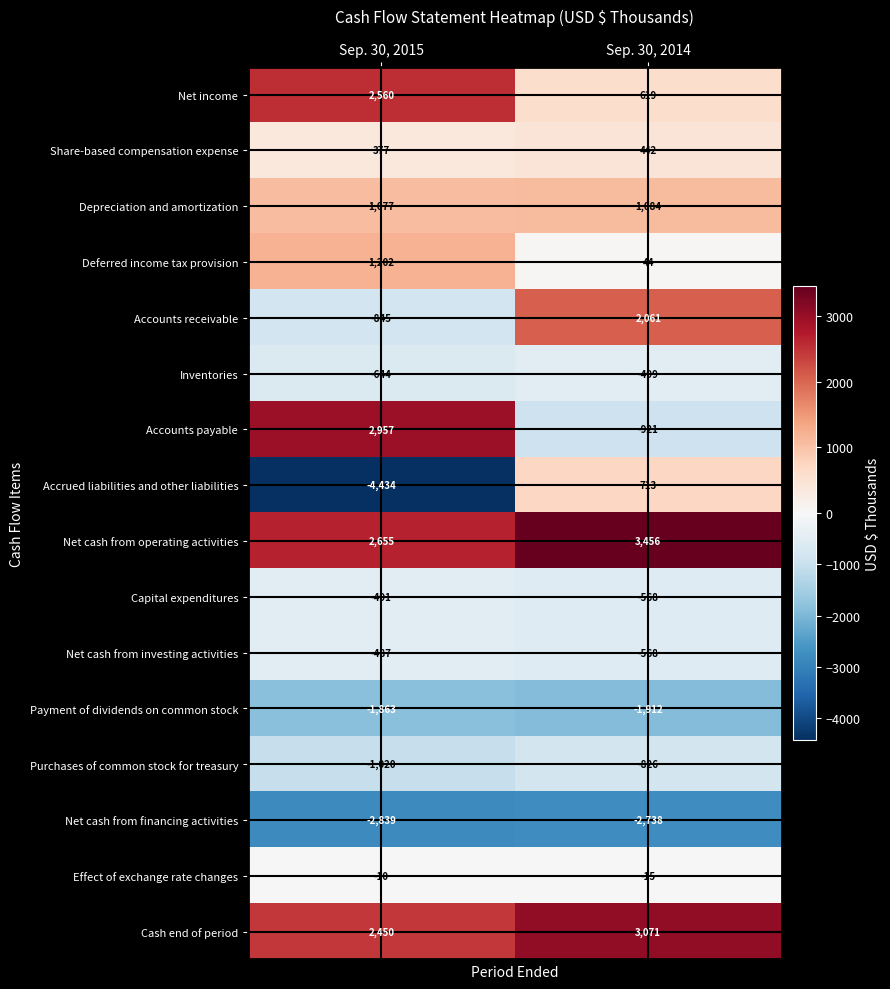

What is the difference between the Capital expenditures values at Sep. 30, 2014 and Sep. 30, 2015?

77